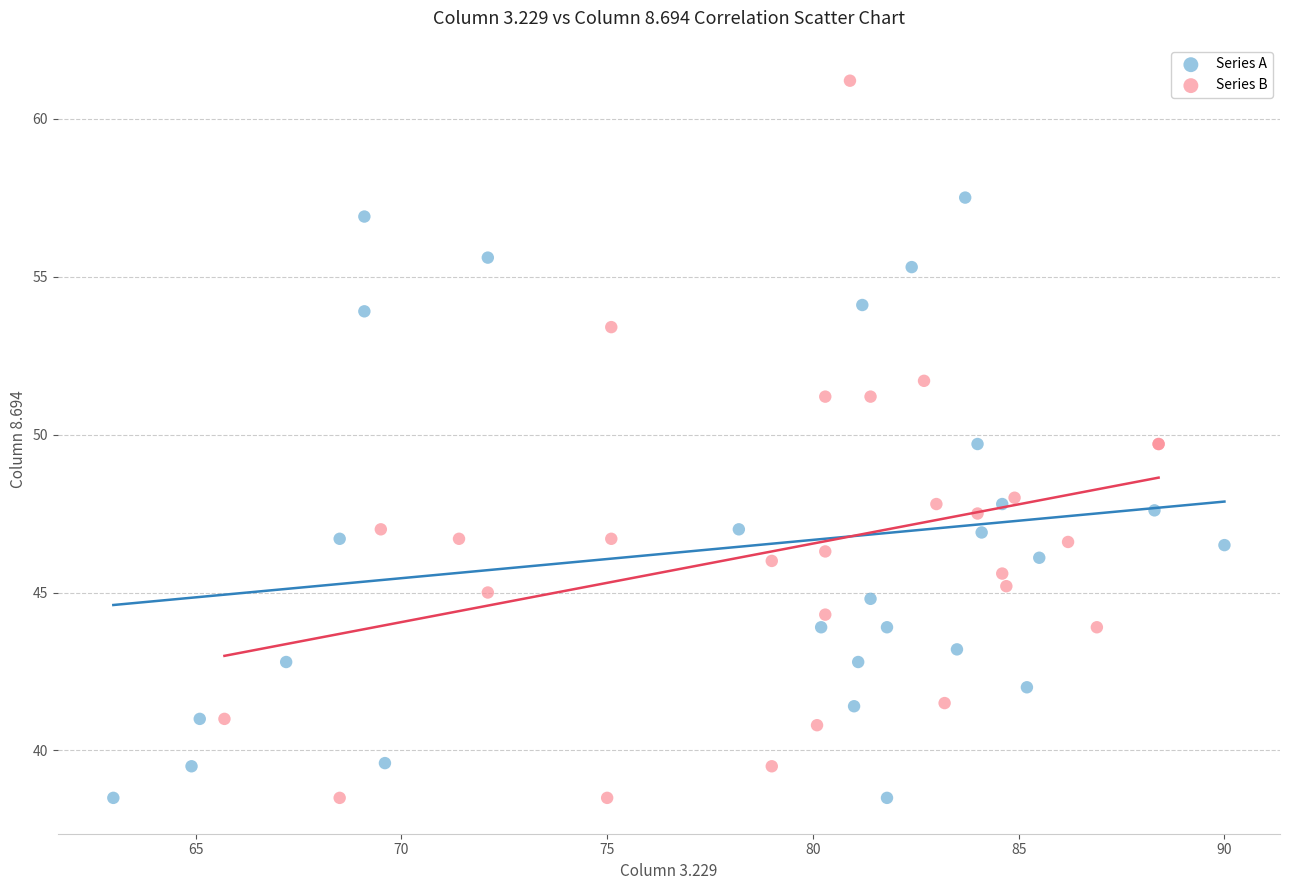

Which series has the largest Y range (max minus min)?

Series B